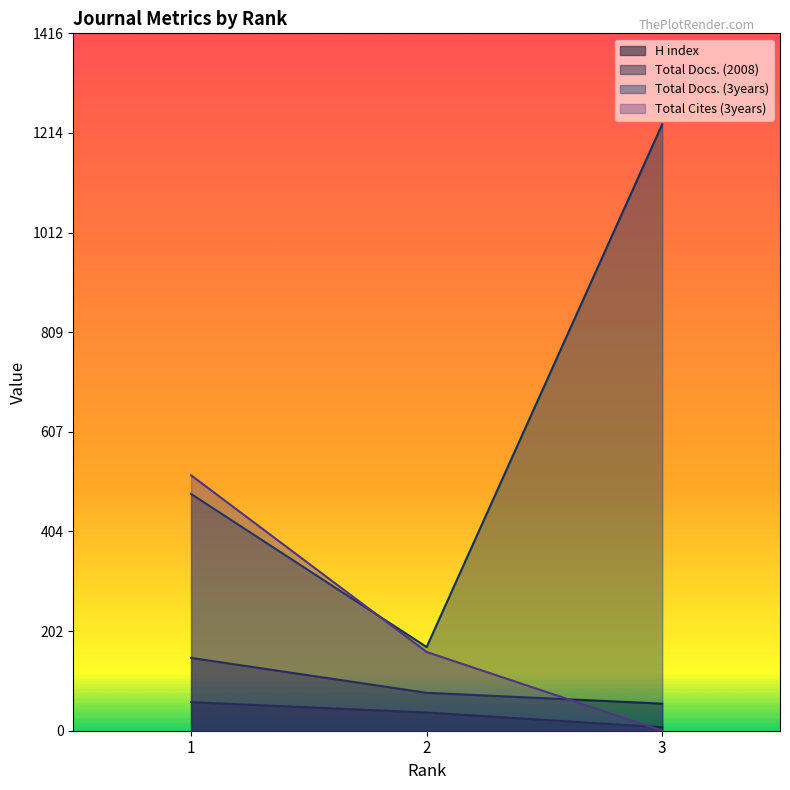

Does the chart display data point markers on the line(s)?

No